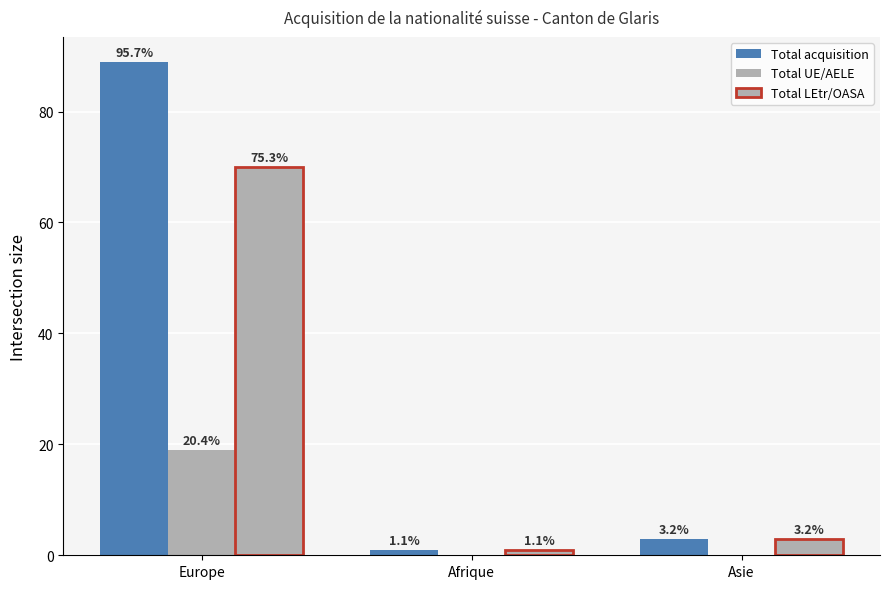

Are the bars grouped side by side (vs. stacked)?

Yes